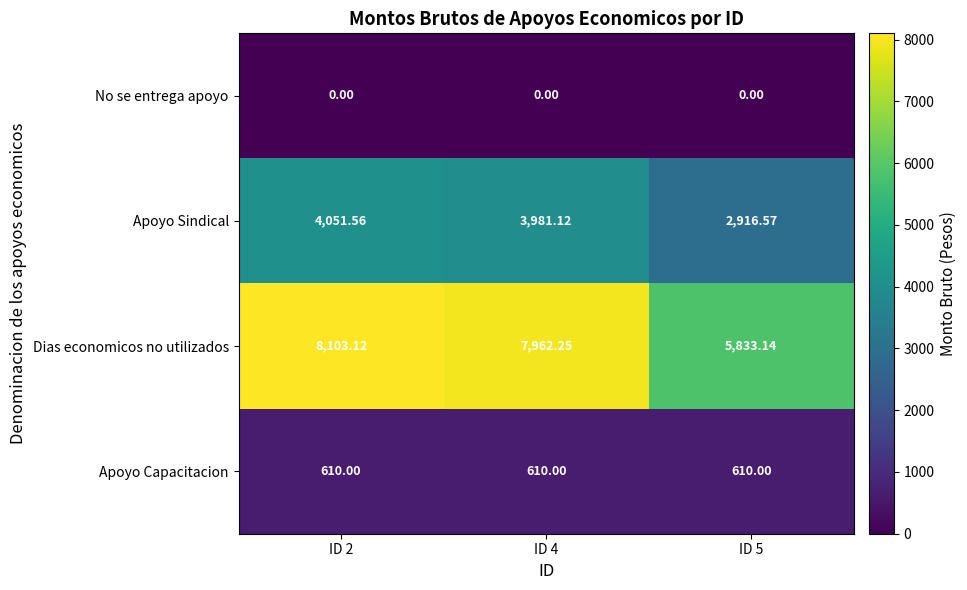

Rank the series at ID 5 from highest to lowest value.

Dias economicos no utilizados, Apoyo Sindical, Apoyo Capacitacion, No se entrega apoyo